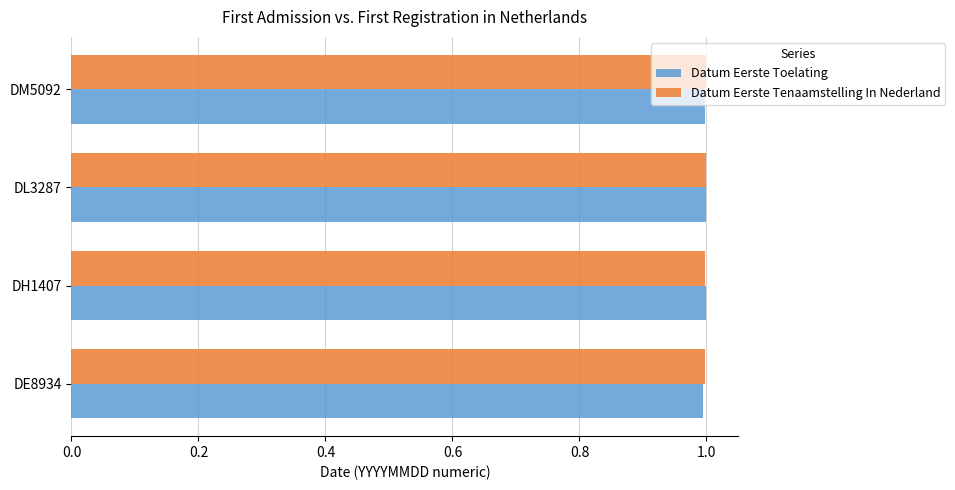

The value of Datum Eerste Tenaamstelling In Nederland at DE8934 is 1.0. True or false?

True